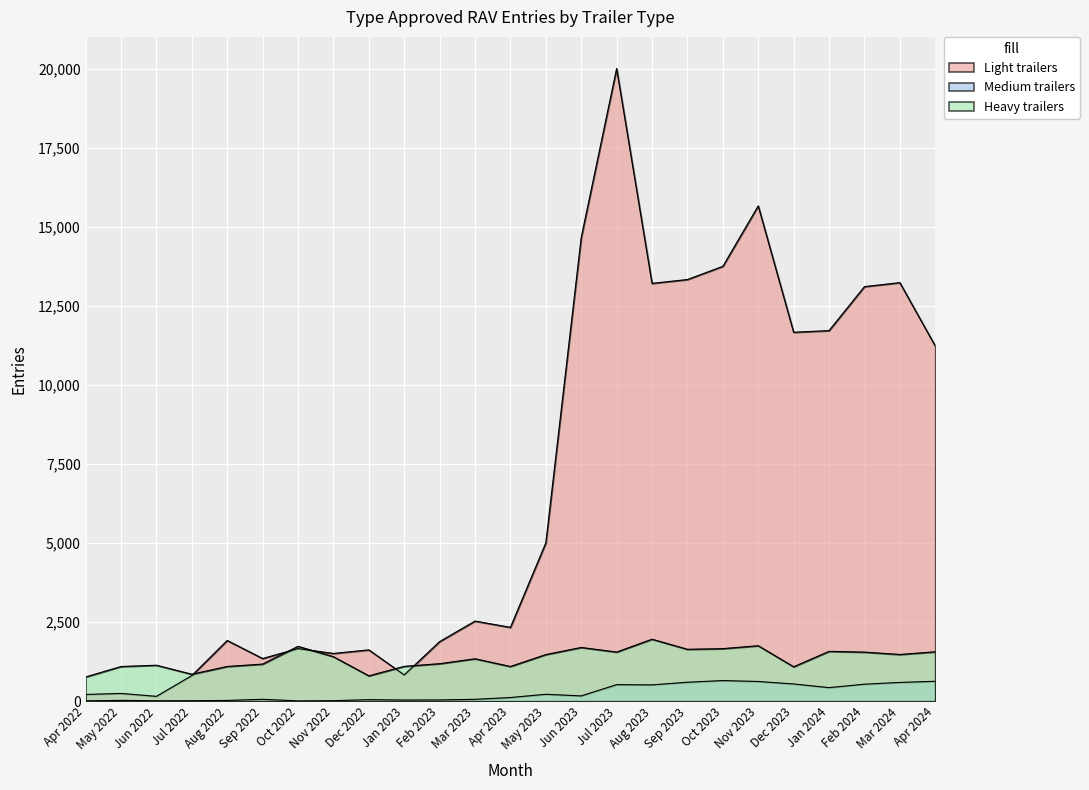

What position from the right is Nov 2023?

6